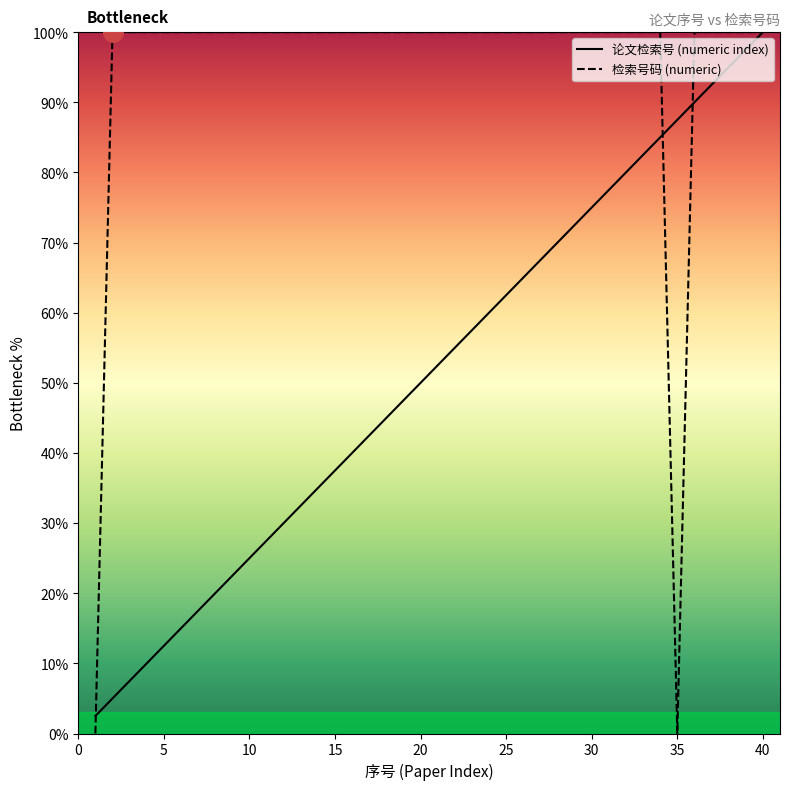

Which series has the largest total across all categories?

检索号码 (numeric)